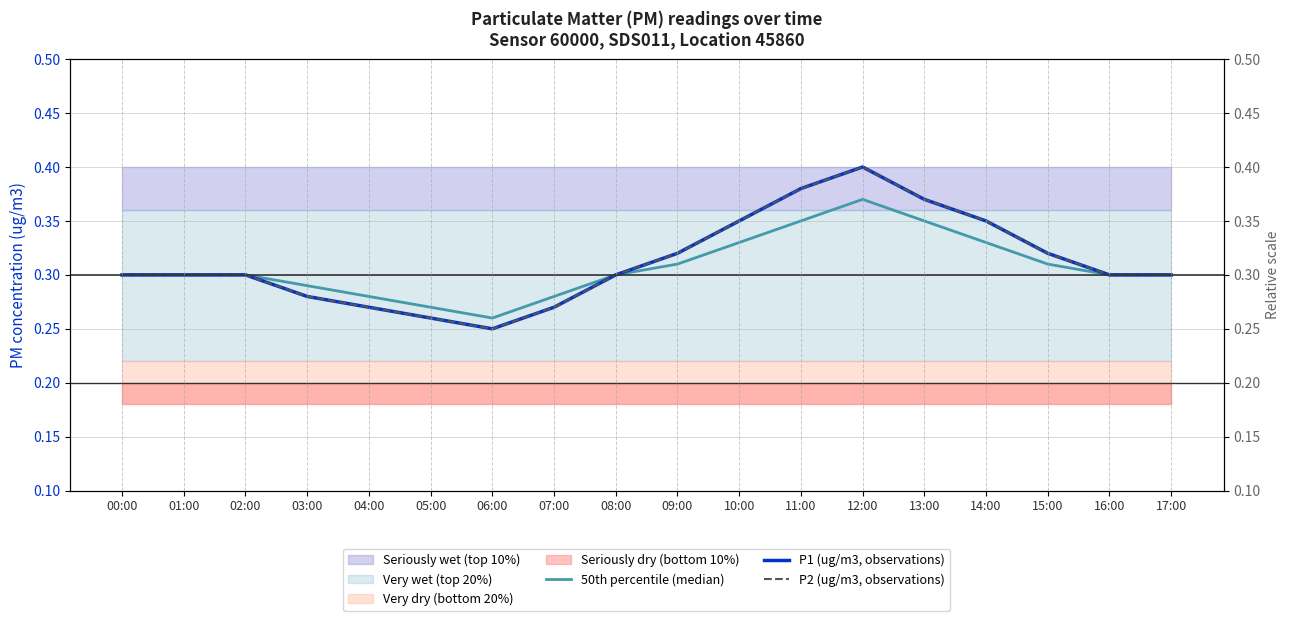

Is the value of P2 (ug/m3, observations) at 17:00 greater than the value of 50th percentile (median) at 03:00?

Yes